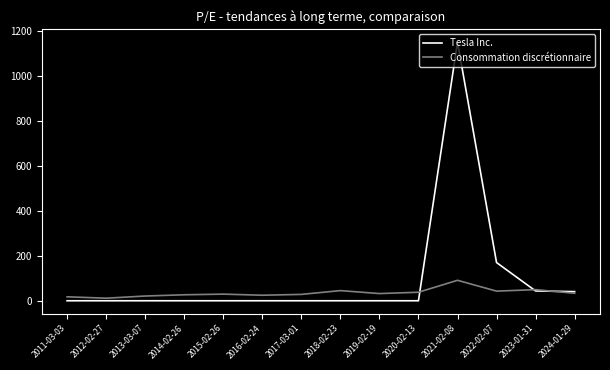

Does the chart have visible grid lines?

No